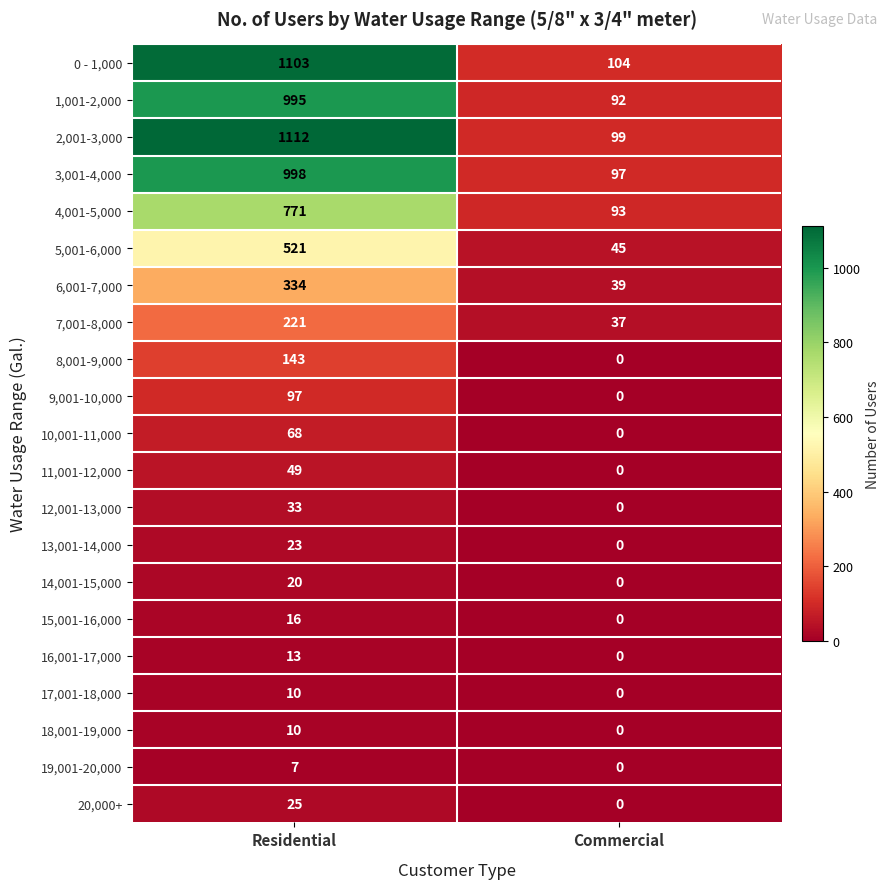

The value of 17,001-18,000 at Residential is 10. True or false?

True